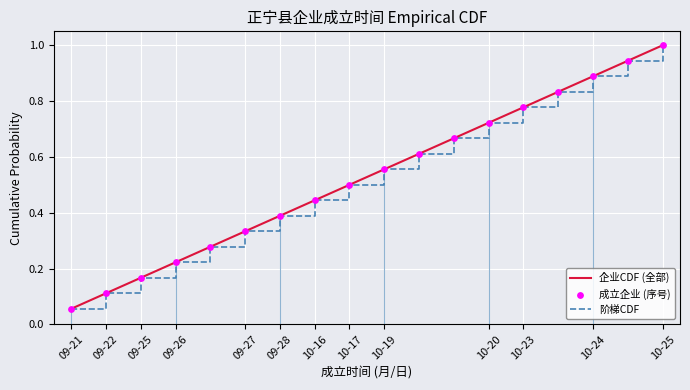

At how many categories does at least one series exceed 0?

18